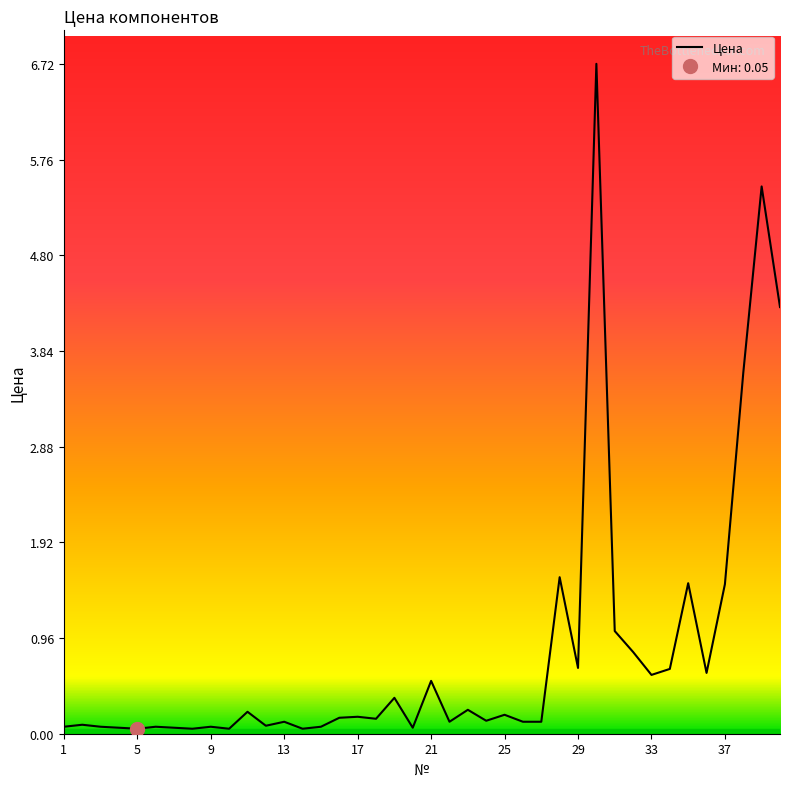

Reading right to left, what are all the values shown in this chart?

40=4.3	39=5.5	38=3.6	37=1.5	36=0.6	35=1.5	34=0.7	33=0.6	32=0.8	31=1.0	30=6.7	29=0.7	28=1.6	27=0.1	26=0.1	25=0.2	24=0.1	23=0.2	22=0.1	21=0.5	20=0.1	19=0.4	18=0.1	17=0.2	16=0.2	15=0.1	14=0.1	13=0.1	12=0.1	11=0.2	10=0.1	9=0.1	8=0.1	7=0.1	6=0.1	5=0.1	4=0.1	3=0.1	2=0.1	1=0.1